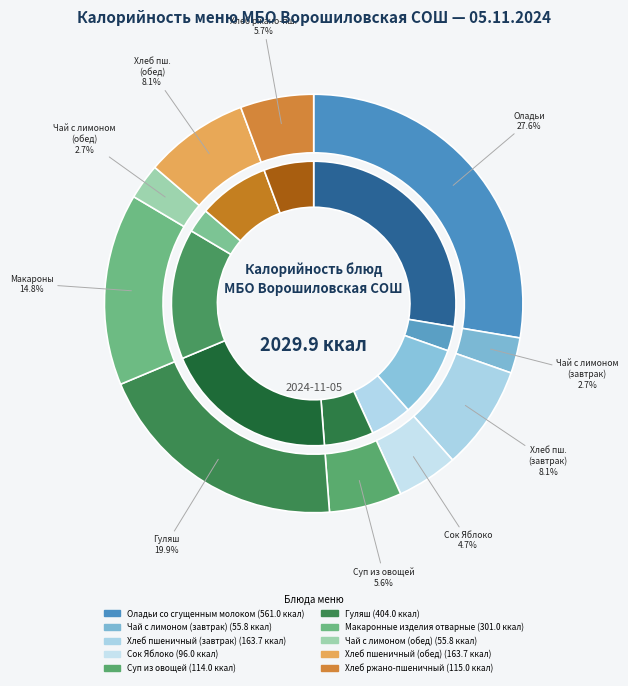

The Гуляш slice represents 34% of the pie. True or false?

False